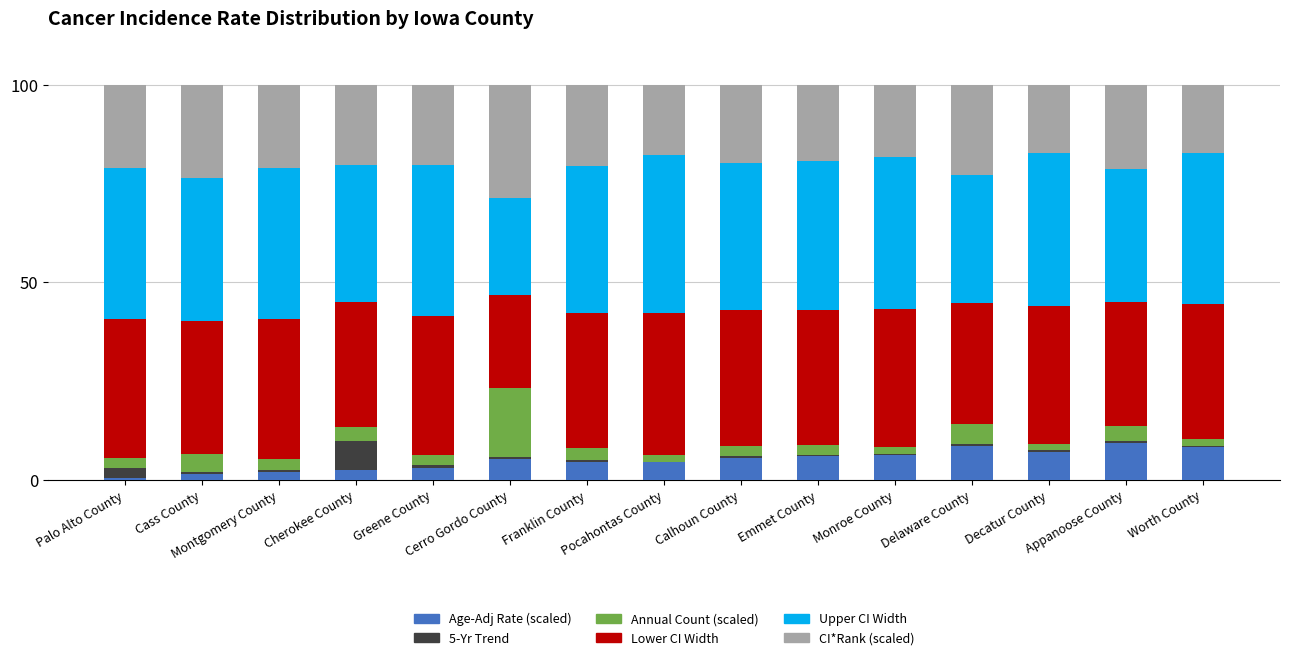

What is the difference between the maximum and second lowest values in the CI*Rank (scaled) series?

11.5